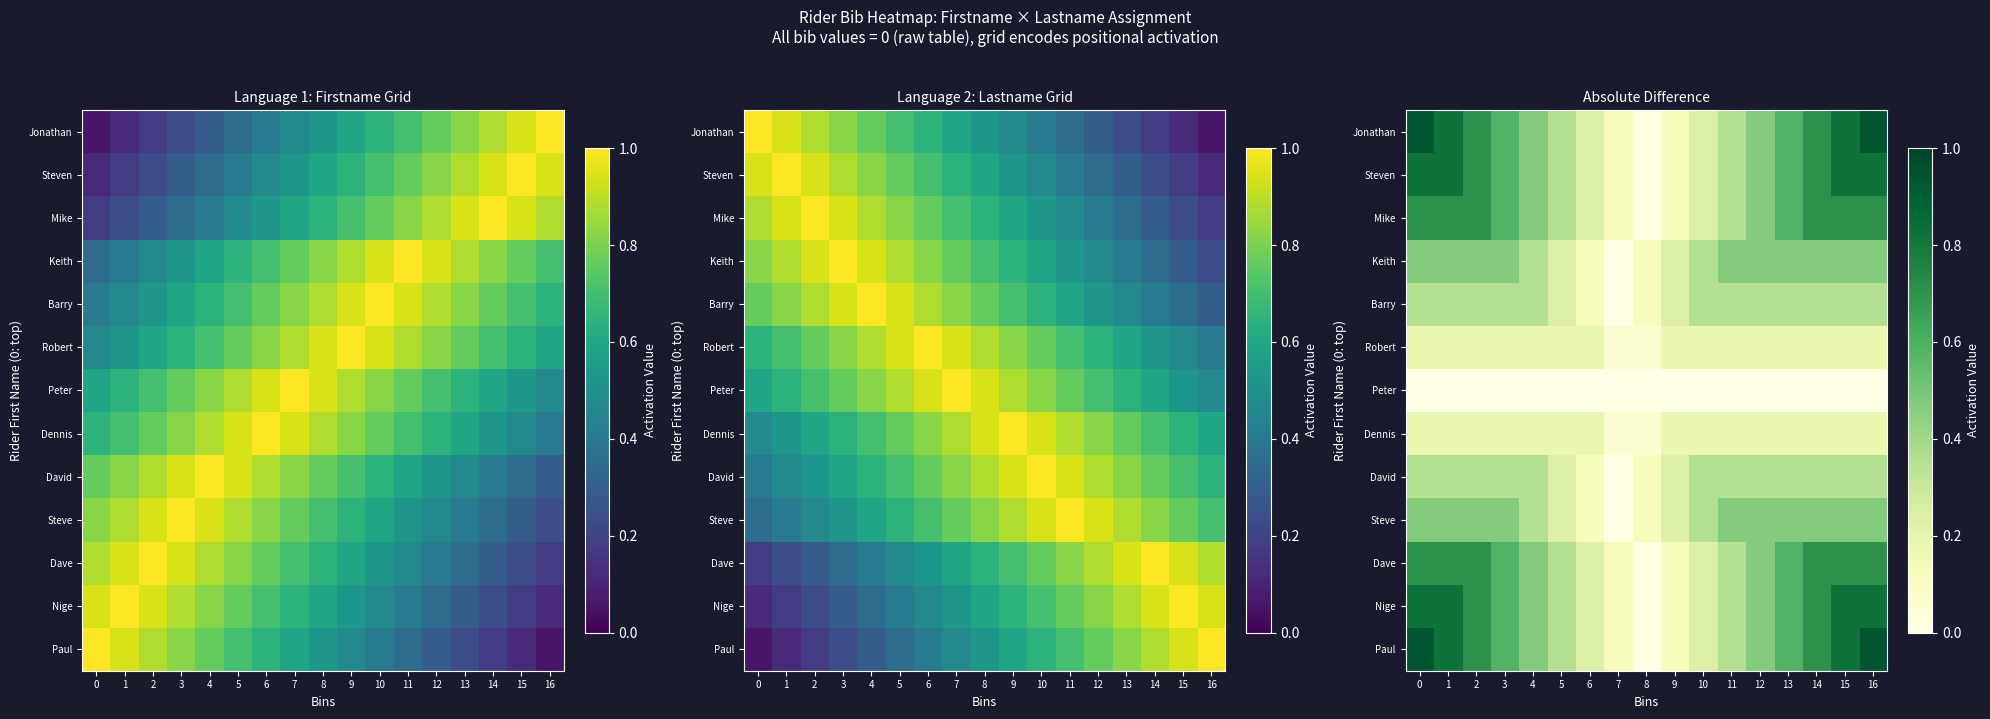

The value of Dennis at 2 is 0.2. True or false?

True